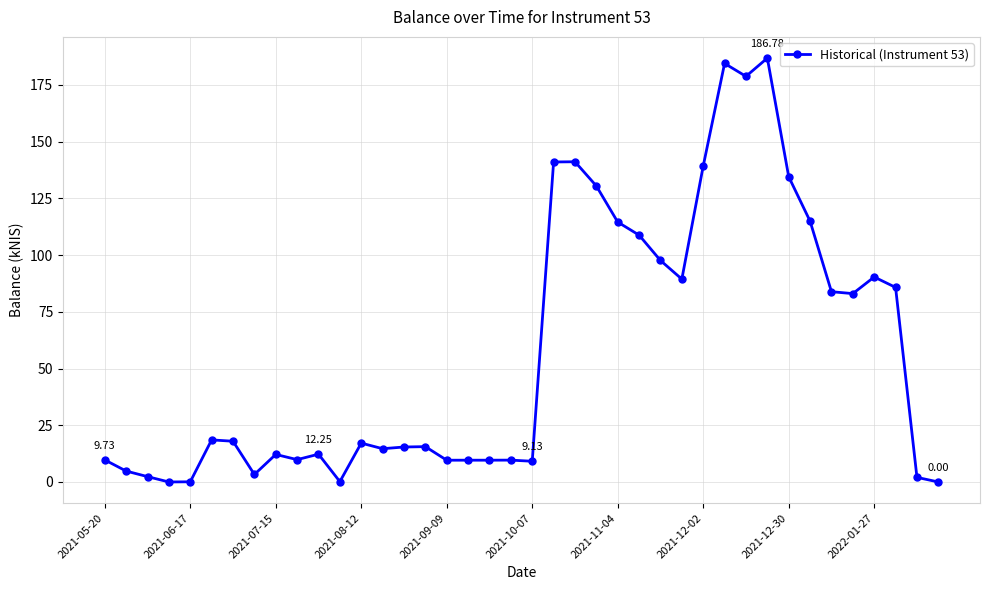

How many distinct data groups are displayed?

1